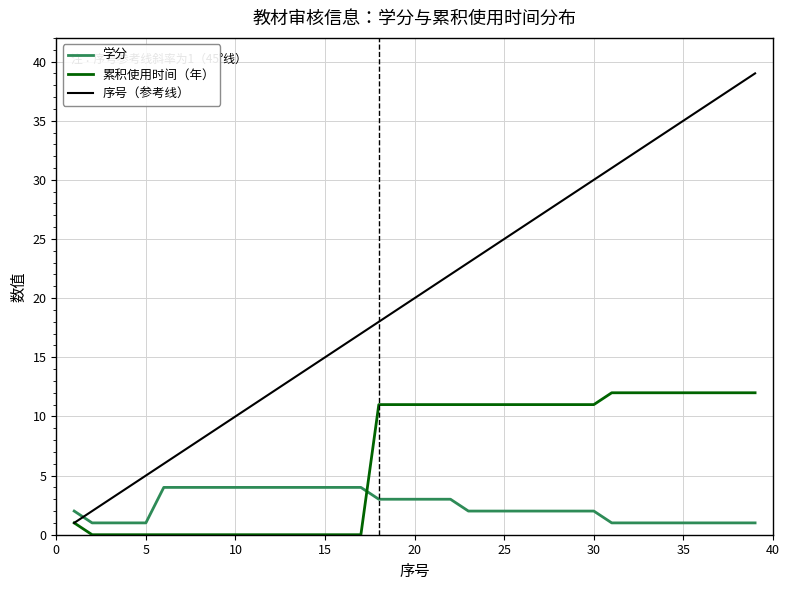

Which series has the widest spread of values?

序号（参考线）